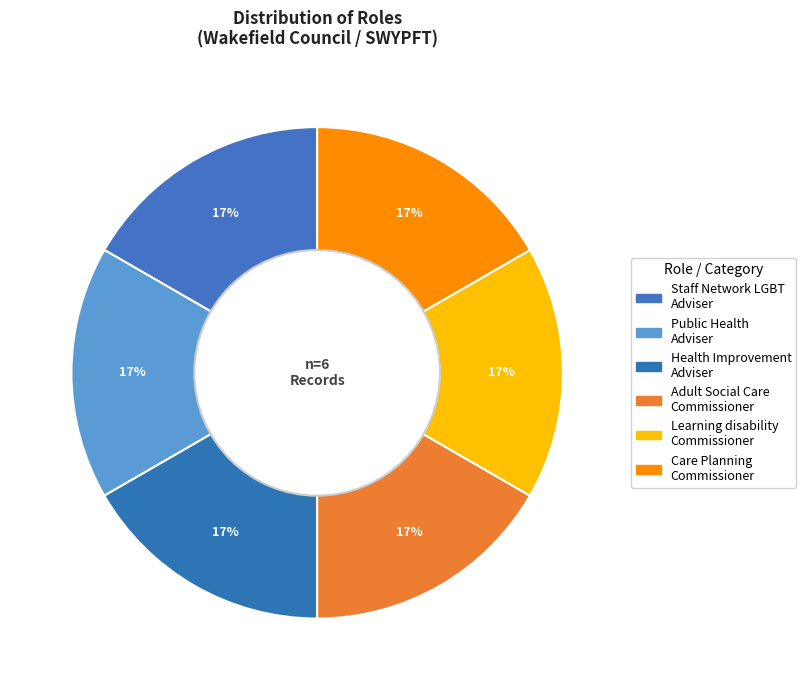

To the nearest percent, what is the average slice percentage?

17%